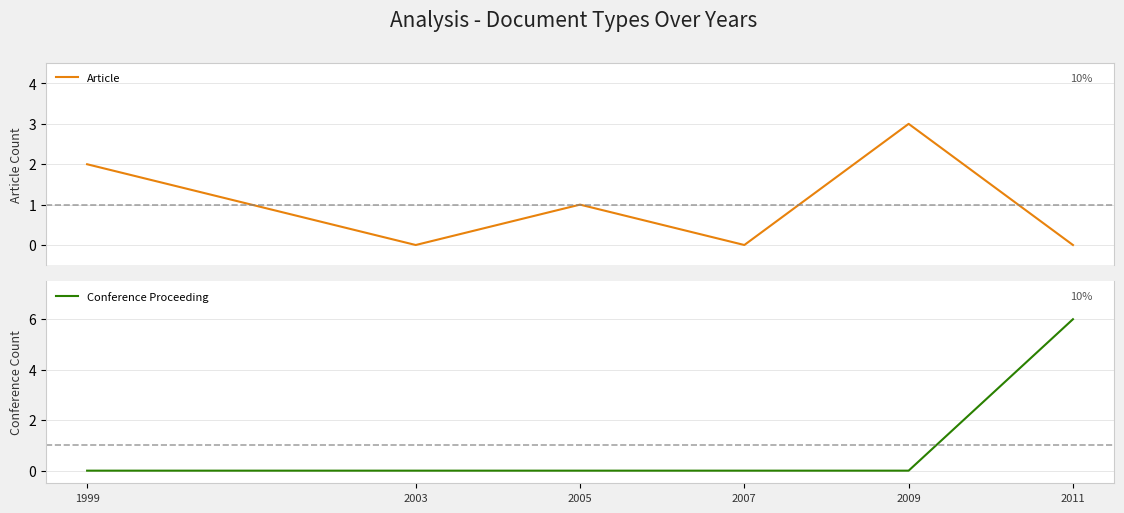

Which series has the largest range (max minus min)?

Conference Proceeding